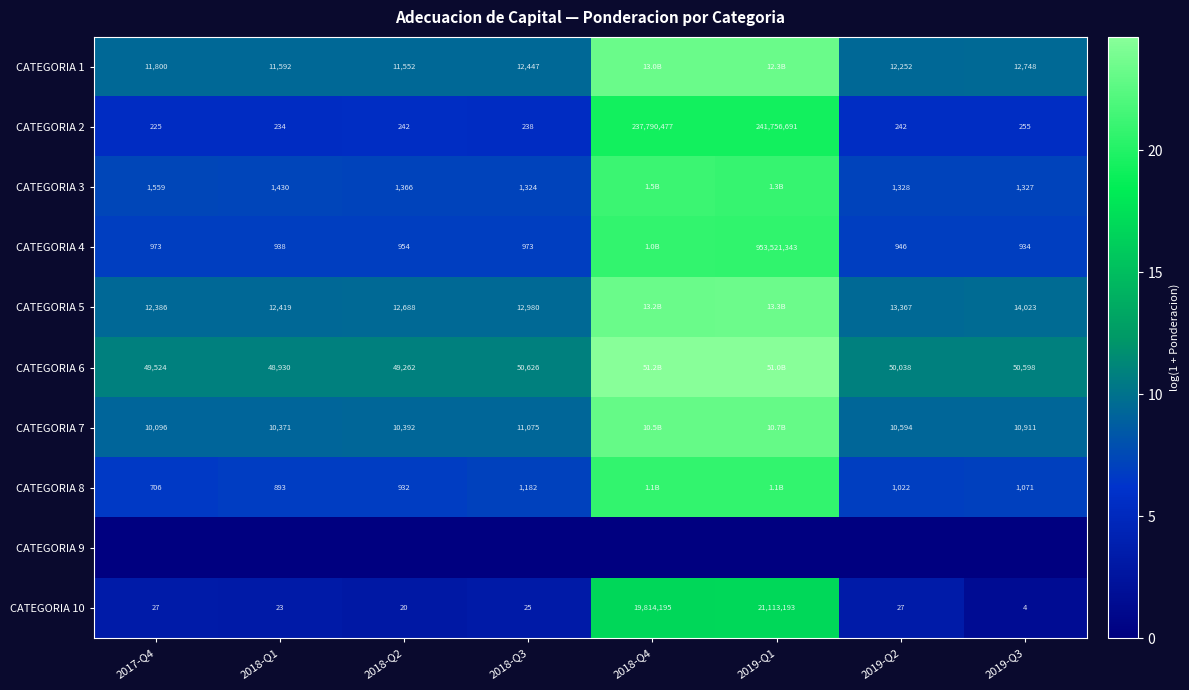

Is the value of CATEGORIA 4 at 2018-Q1 greater than the value of CATEGORIA 7 at 2017-Q4?

No